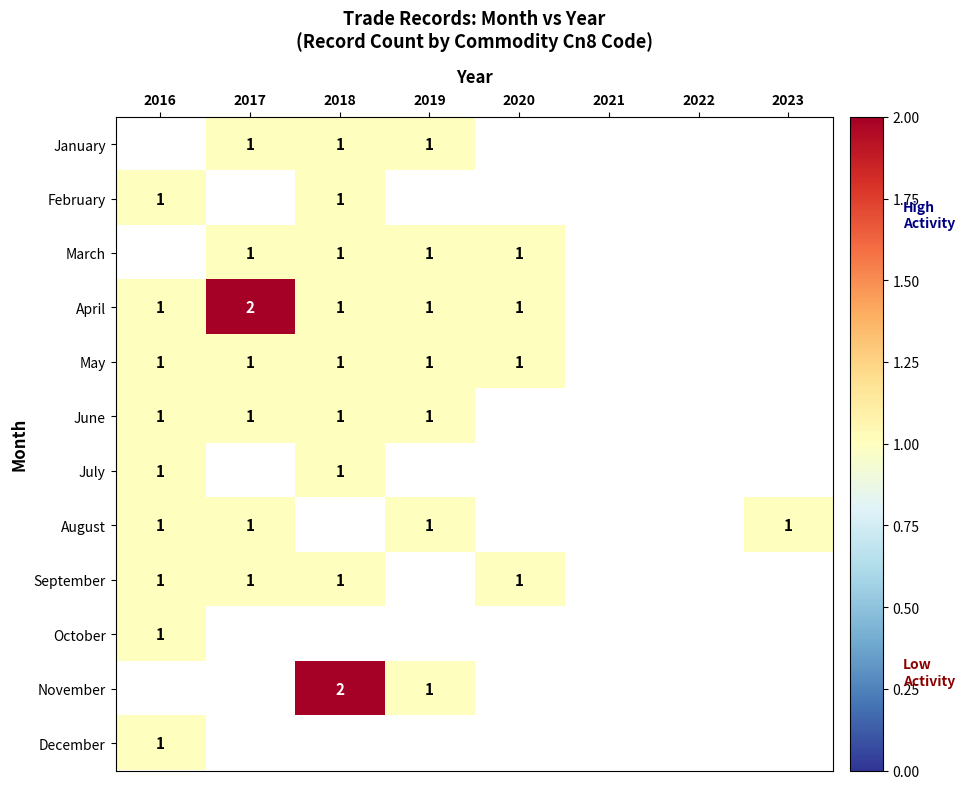

True or false: March has a value of 1 at 2020.

True